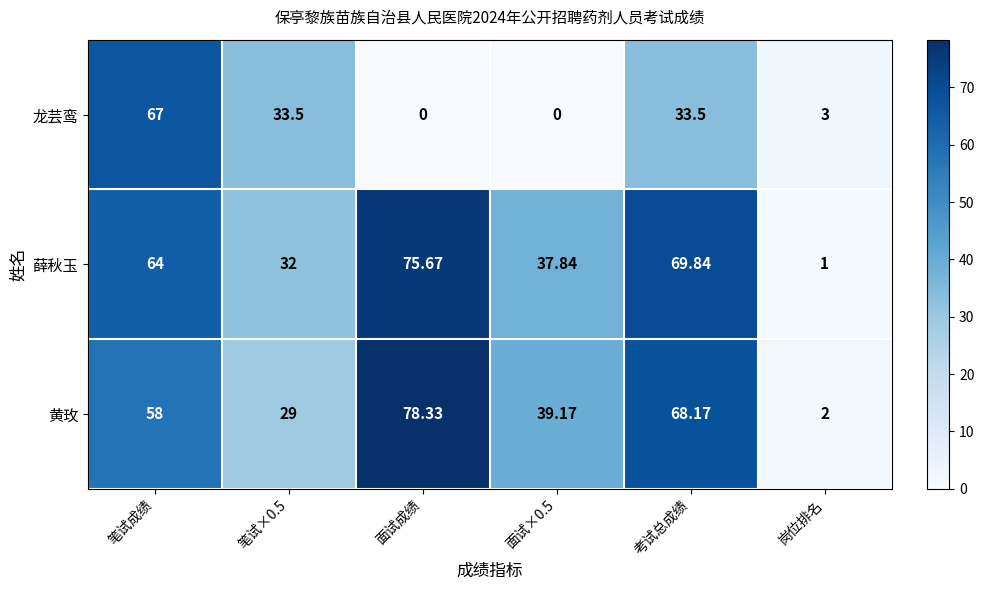

At which category is the sum across all series the highest?

笔试成绩